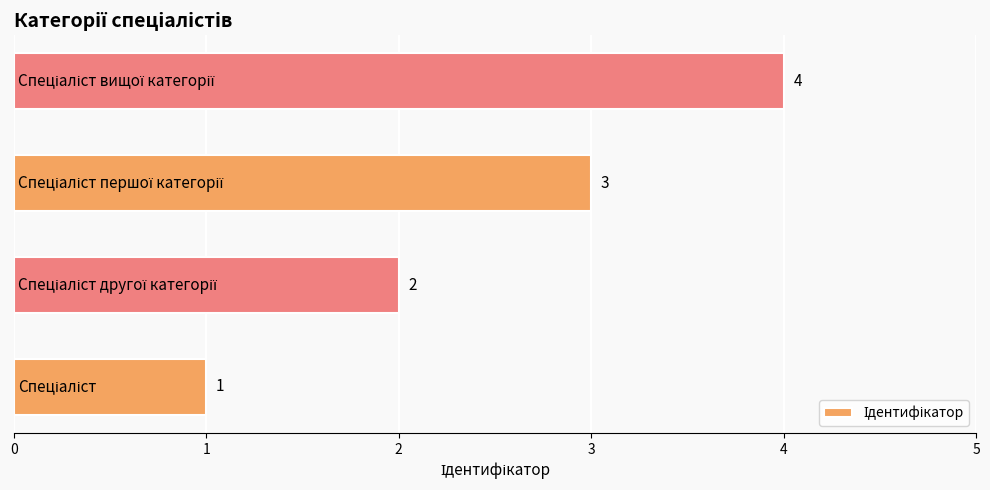

How many categories are shown in the chart?

4